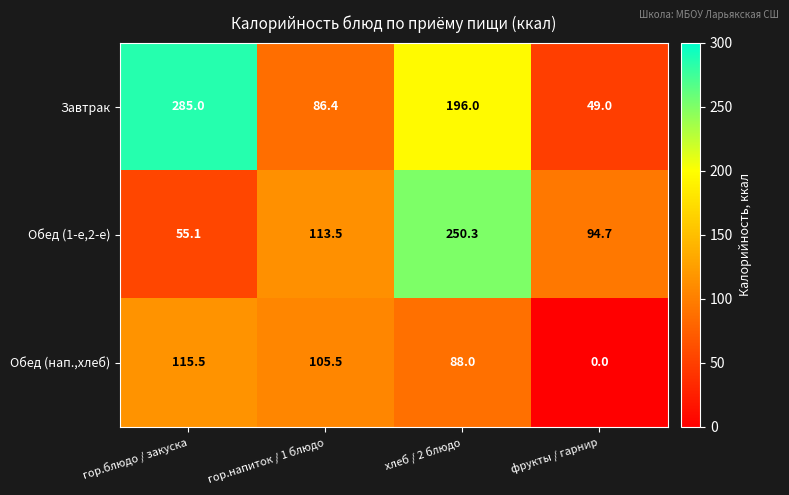

How many data points does each series have?

4